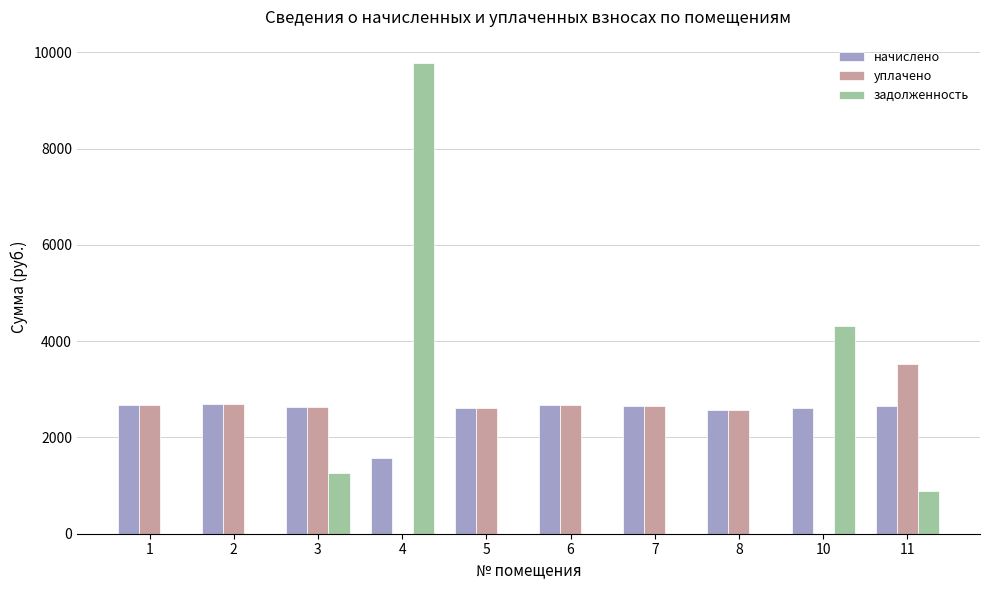

What is the total value across all series at 6?

5360.9